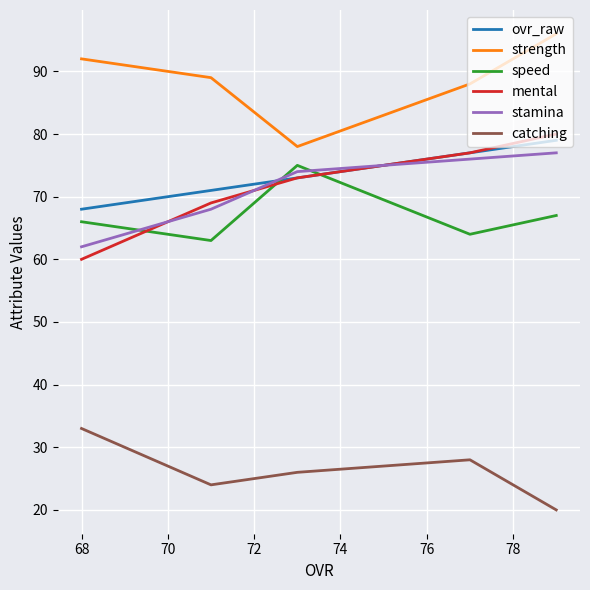

Between 74 and 68, which is larger?

68